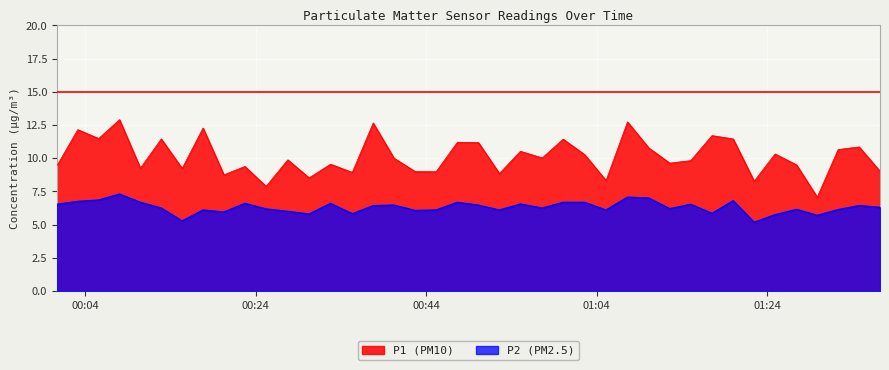

True or false: P2 and P1 intersect in this chart.

False